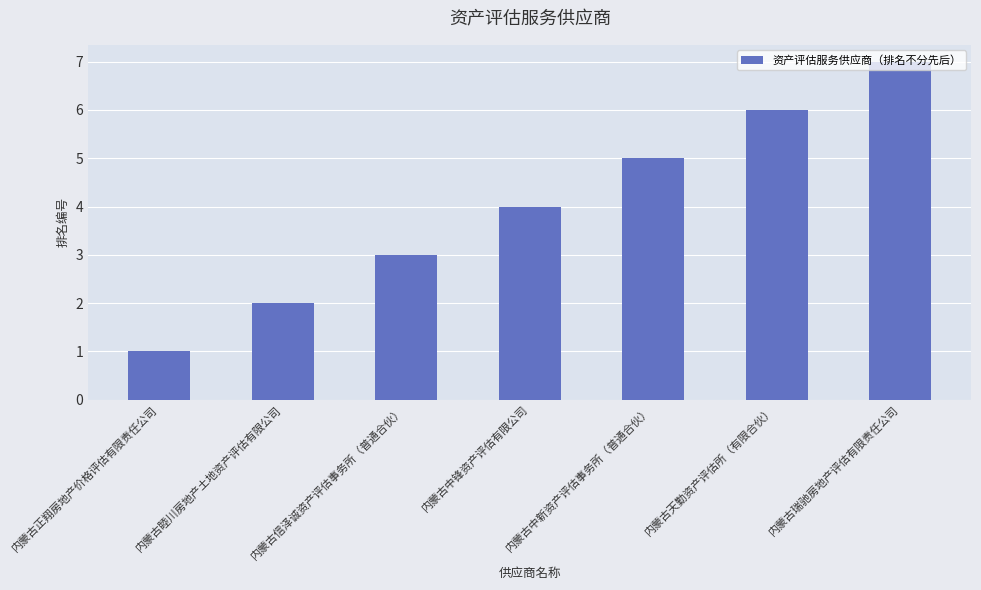

Count the values in the range 2 to 6.

5